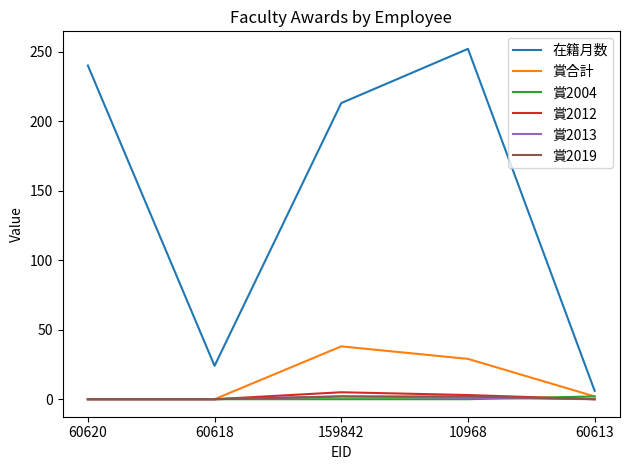

Count the number of data series in this chart.

6